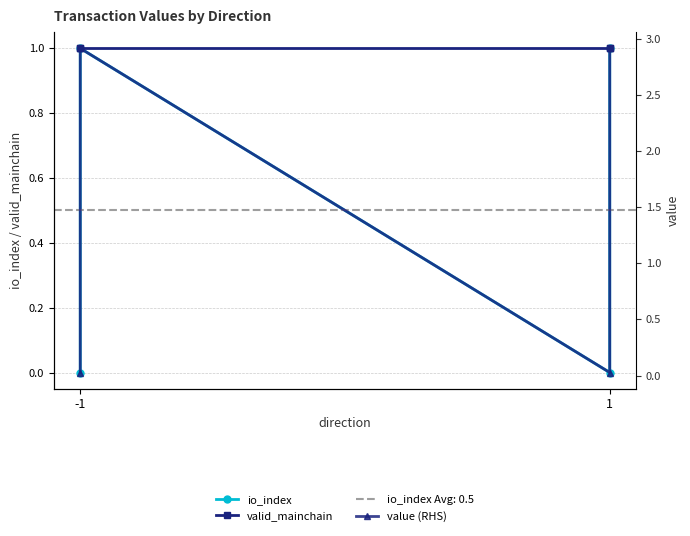

What is the approximate value of valid_mainchain at 1?

1.0